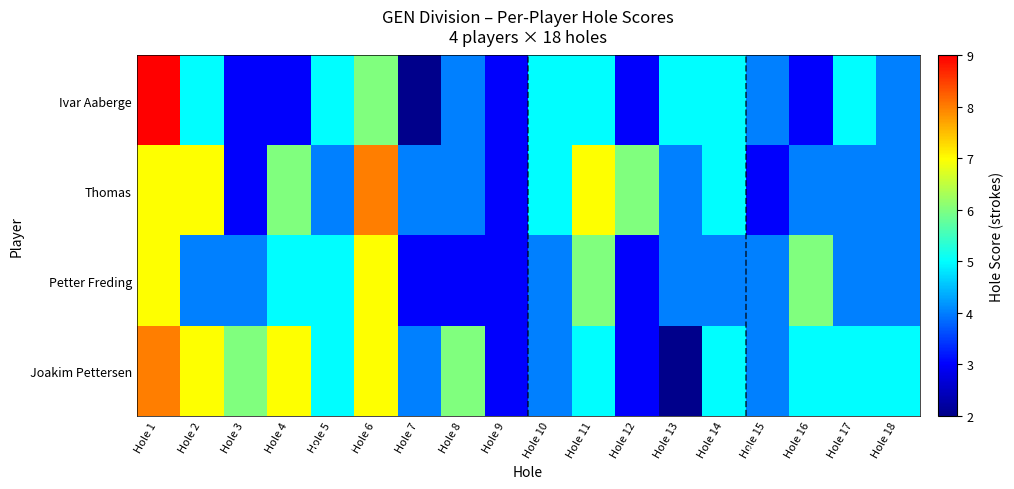

Reading left to right, extract all data points from this chart.

Ivar Aaberge: Hole 1=9	Hole 2=5	Hole 3=3	Hole 4=3	Hole 5=5	Hole 6=6	Hole 7=2	Hole 8=4	Hole 9=3	Hole 10=5	Hole 11=5	Hole 12=3	Hole 13=5	Hole 14=5	Hole 15=4	Hole 16=3	Hole 17=5	Hole 18=4
Thomas: Hole 1=7	Hole 2=7	Hole 3=3	Hole 4=6	Hole 5=4	Hole 6=8	Hole 7=4	Hole 8=4	Hole 9=3	Hole 10=5	Hole 11=7	Hole 12=6	Hole 13=4	Hole 14=5	Hole 15=3	Hole 16=4	Hole 17=4	Hole 18=4
Petter Freding: Hole 1=7	Hole 2=4	Hole 3=4	Hole 4=5	Hole 5=5	Hole 6=7	Hole 7=3	Hole 8=3	Hole 9=3	Hole 10=4	Hole 11=6	Hole 12=3	Hole 13=4	Hole 14=4	Hole 15=4	Hole 16=6	Hole 17=4	Hole 18=4
Joakim Pettersen: Hole 1=8	Hole 2=7	Hole 3=6	Hole 4=7	Hole 5=5	Hole 6=7	Hole 7=4	Hole 8=6	Hole 9=3	Hole 10=4	Hole 11=5	Hole 12=3	Hole 13=2	Hole 14=5	Hole 15=4	Hole 16=5	Hole 17=5	Hole 18=5